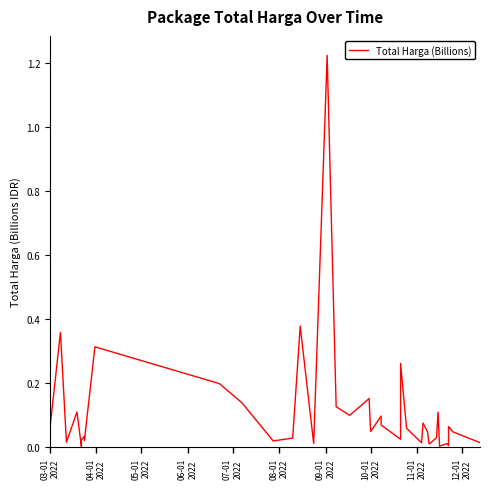

The chart shows a value of 0.0 at 33. True or false?

False